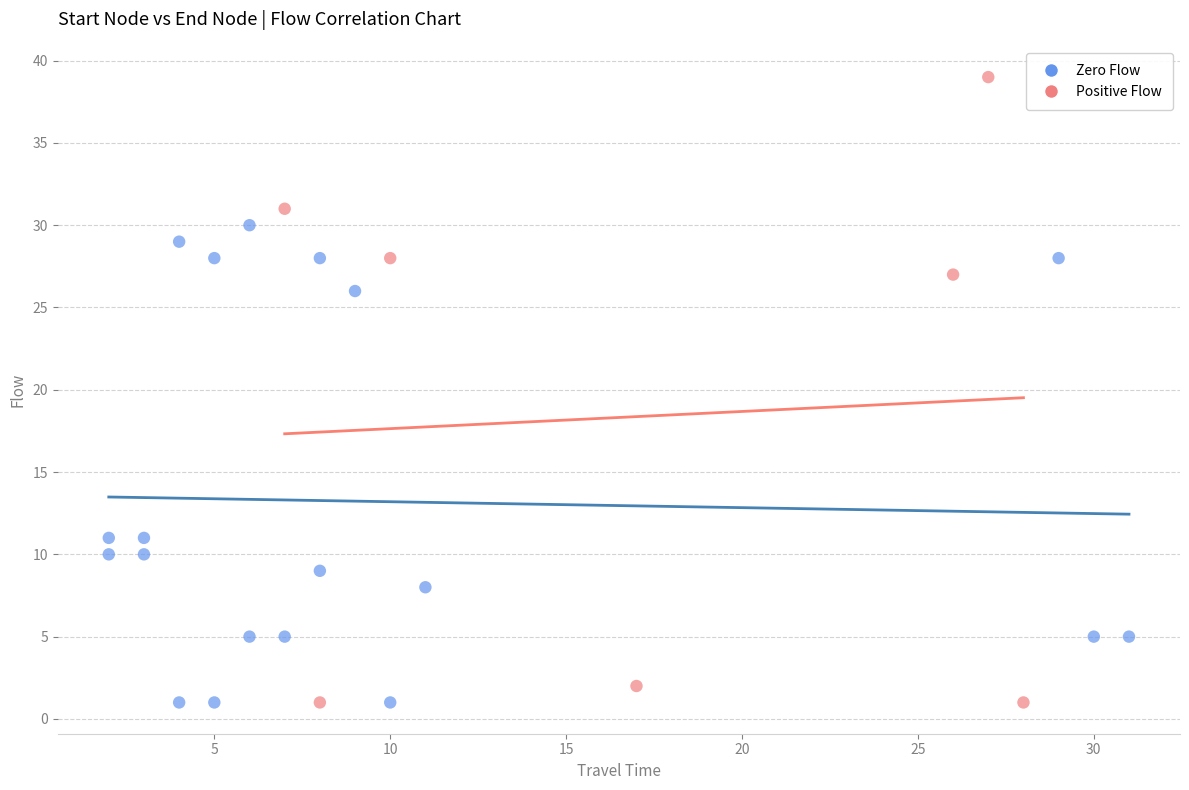

Which series reaches the maximum Y coordinate?

Positive Flow